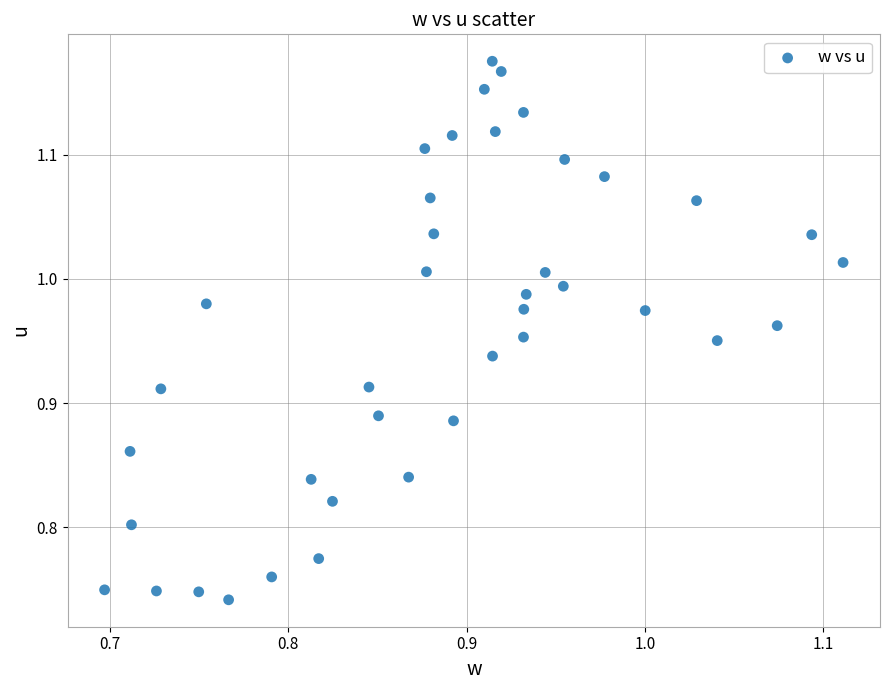

What is the range of Y values (max minus min)?

0.4